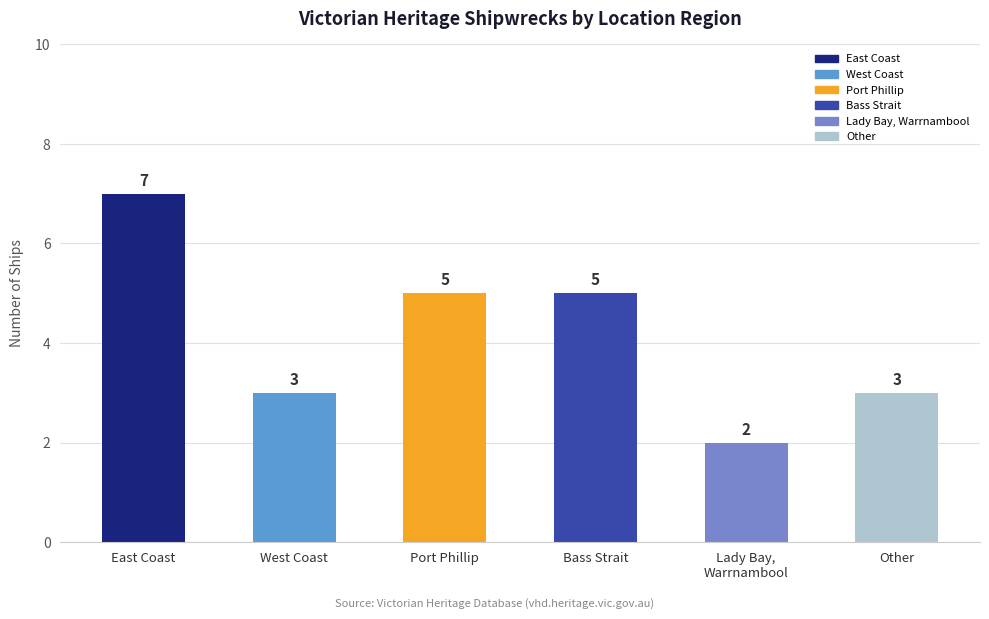

Does the chart contain any negative values?

No